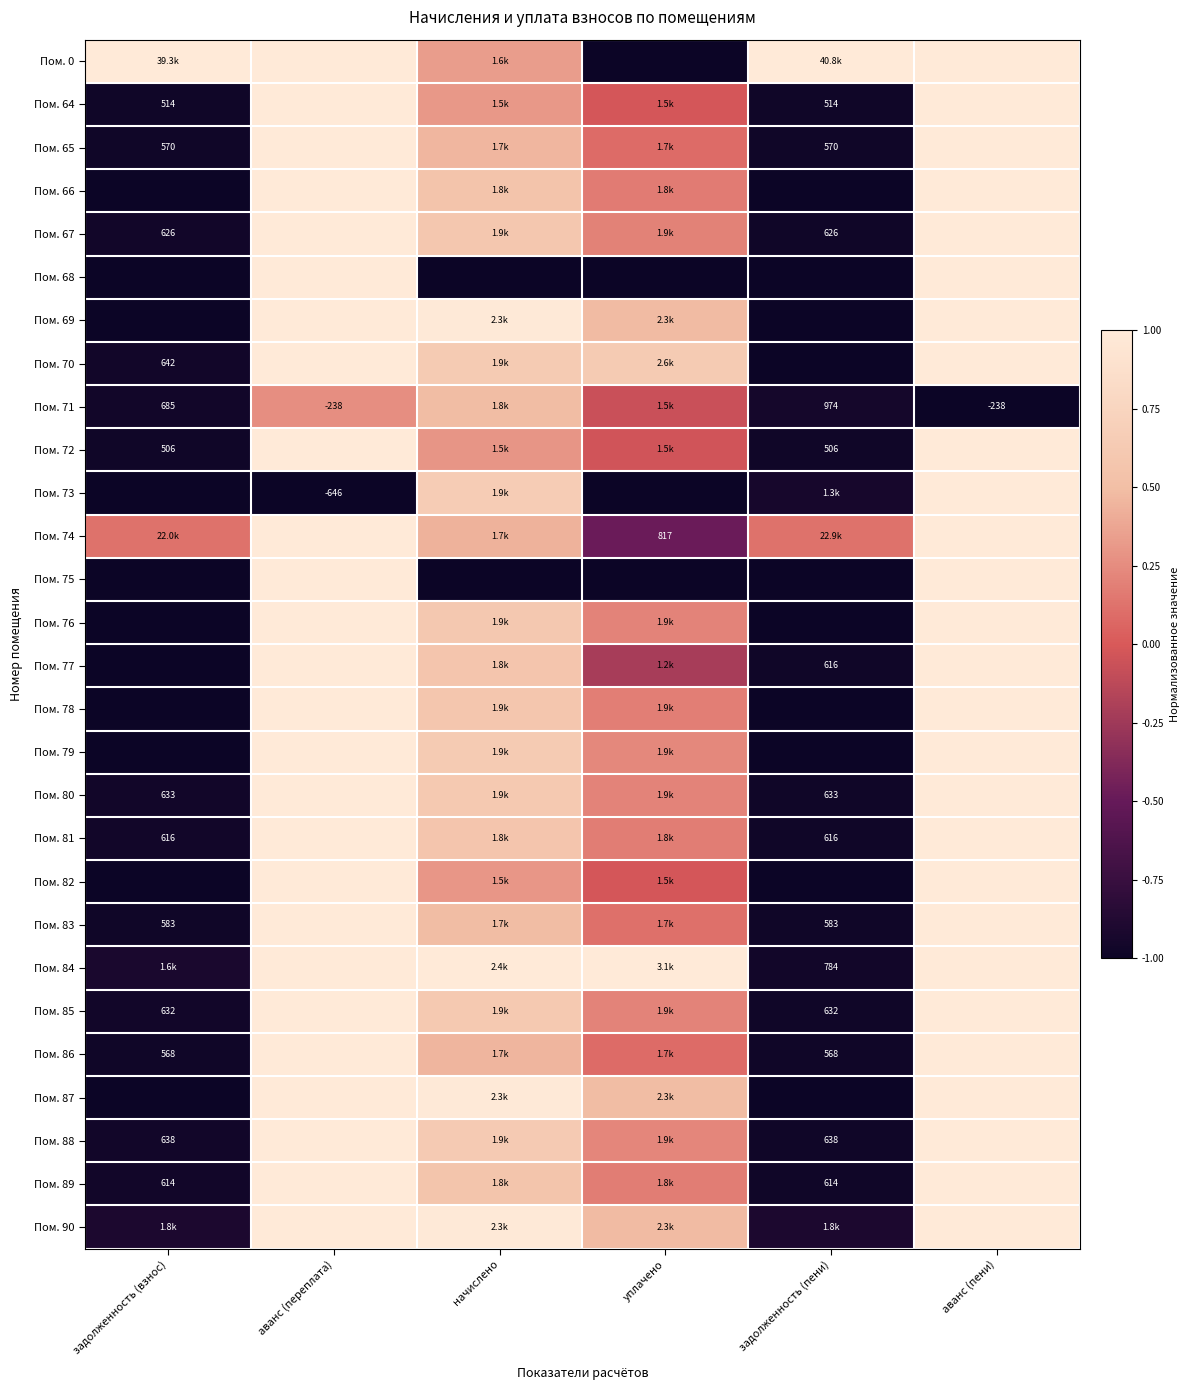

At which label does Пом. 90 first exceed 0?

аванс (переплата)